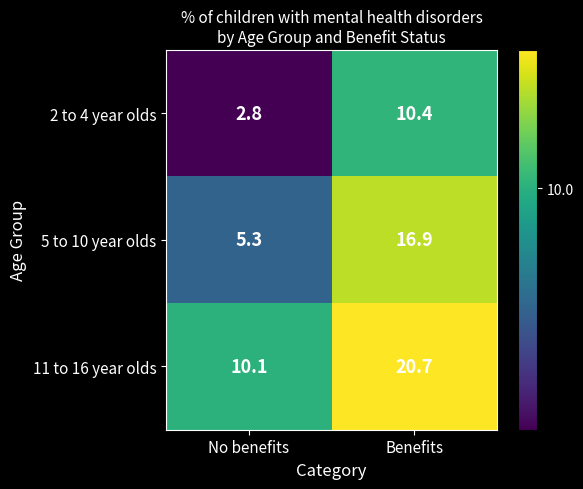

Which series has the widest spread of values?

5 to 10 year olds